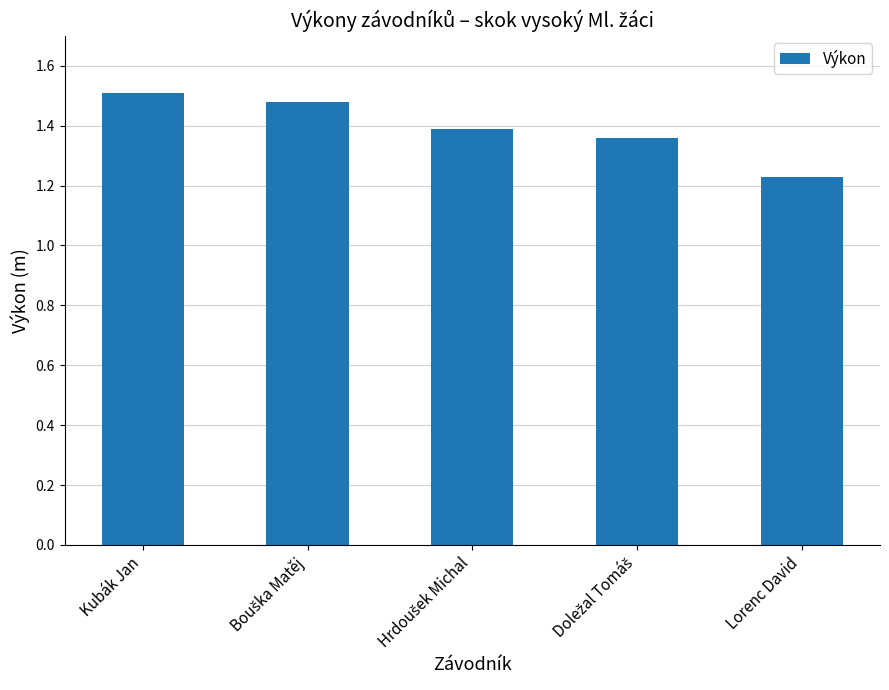

How many categories are shown in the chart?

5